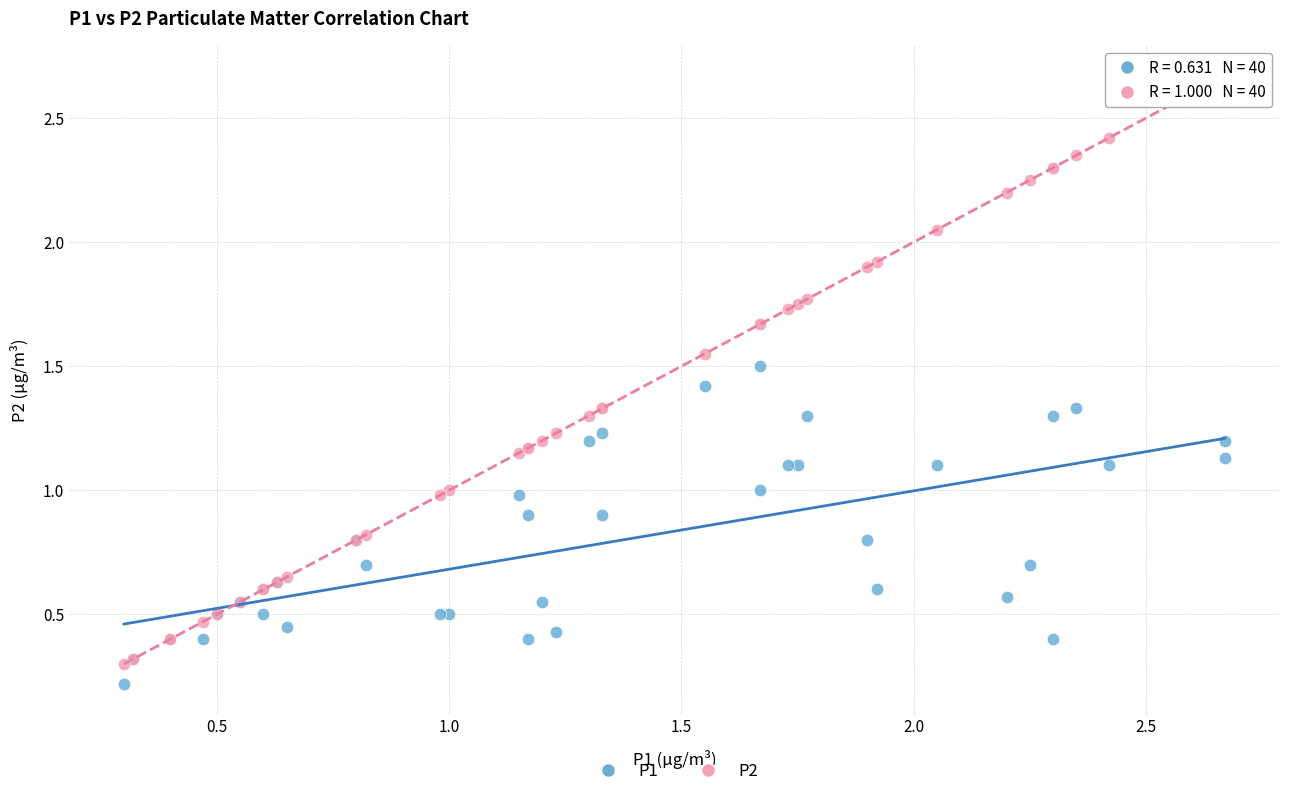

Which series has the widest spread of Y values?

P2